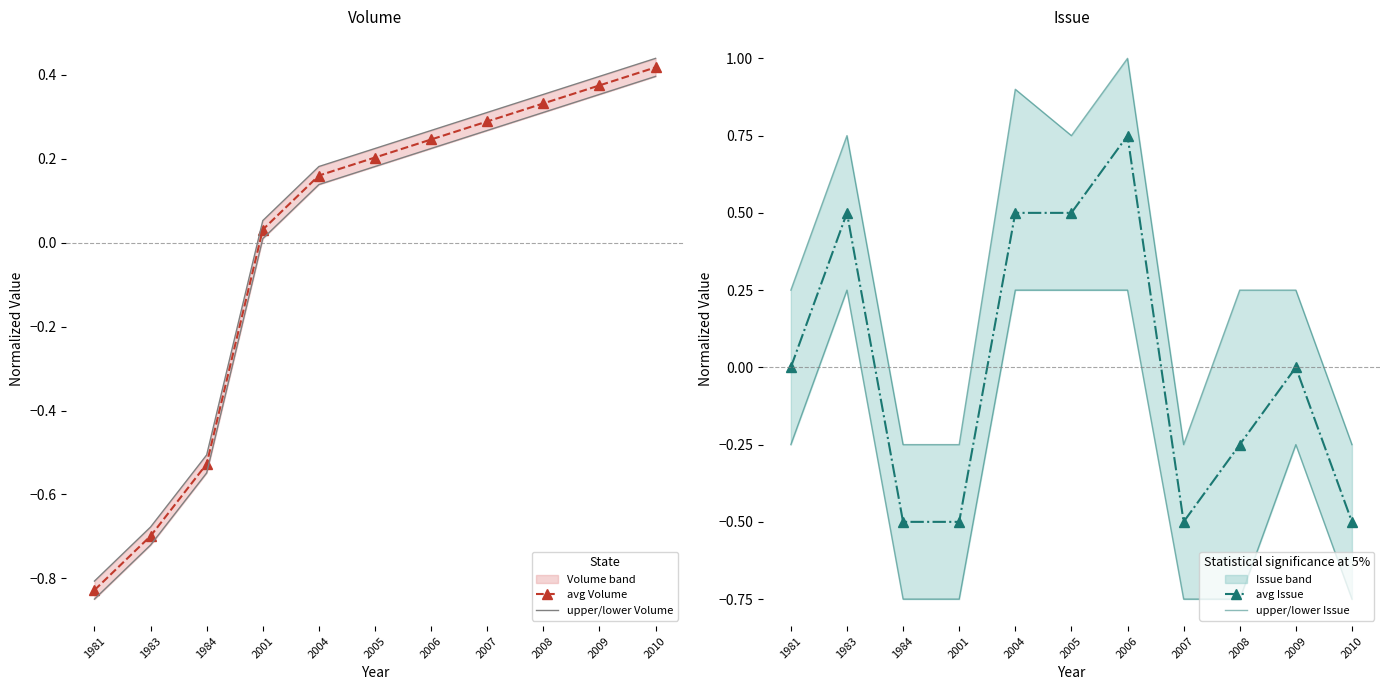

True or false: avg Volume has more than 0 points higher than both neighbors.

False